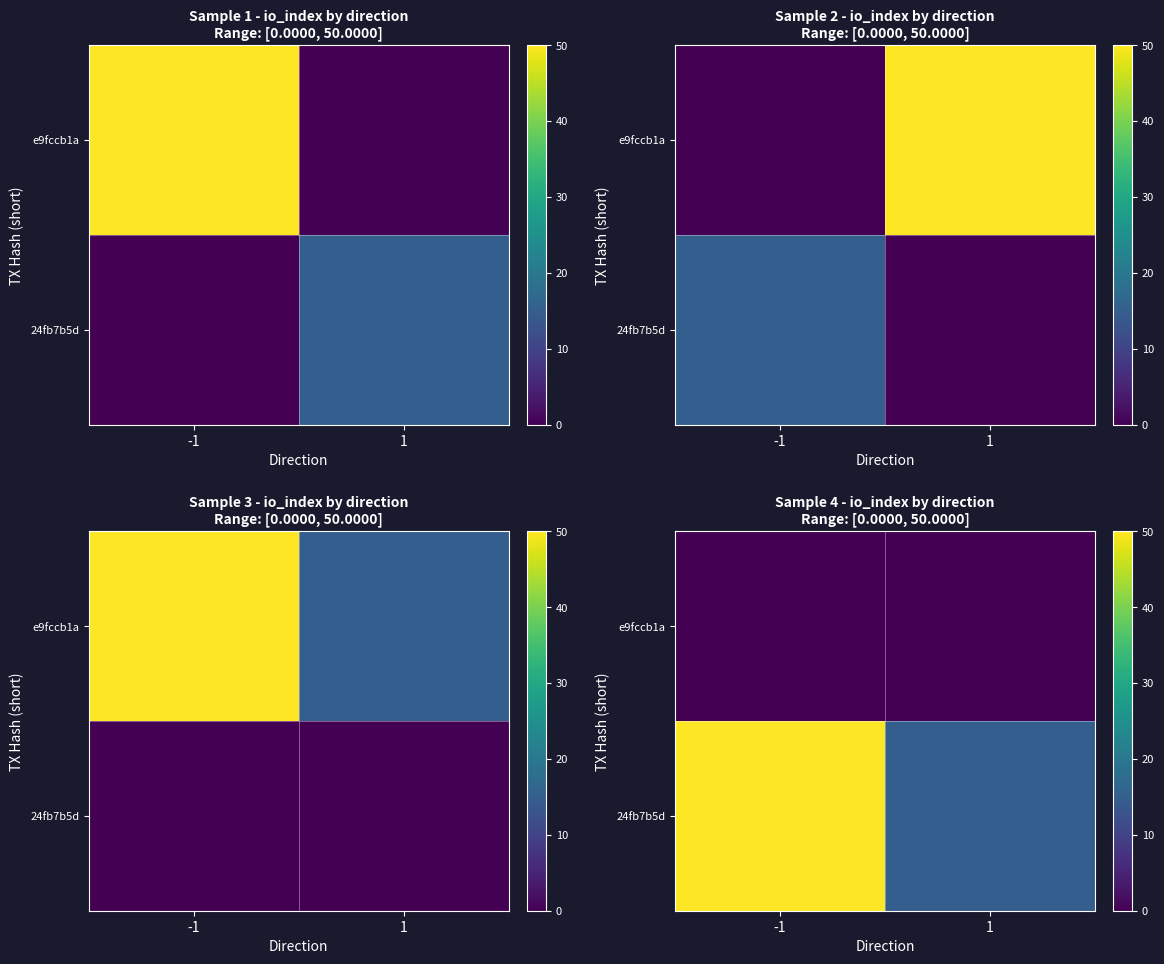

True or false: 24fb7b5d has a value of 21 at 1.

False